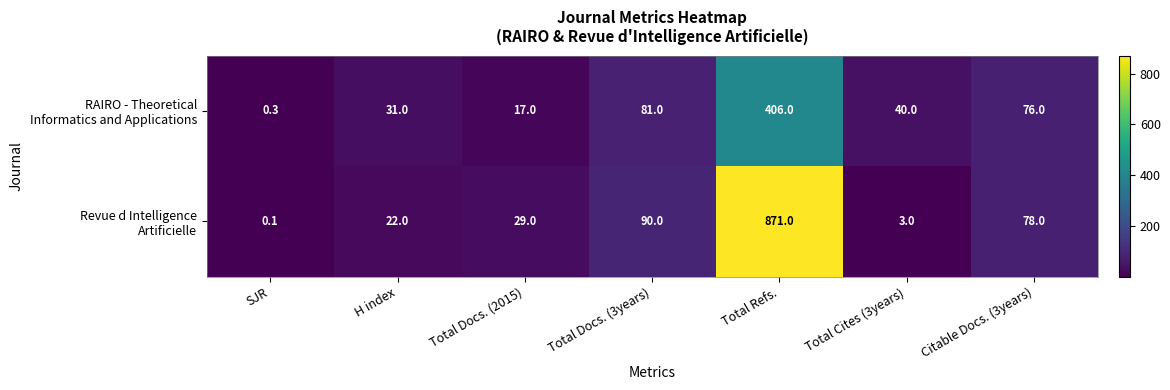

At which category is the sum across all series the highest?

Total Refs.